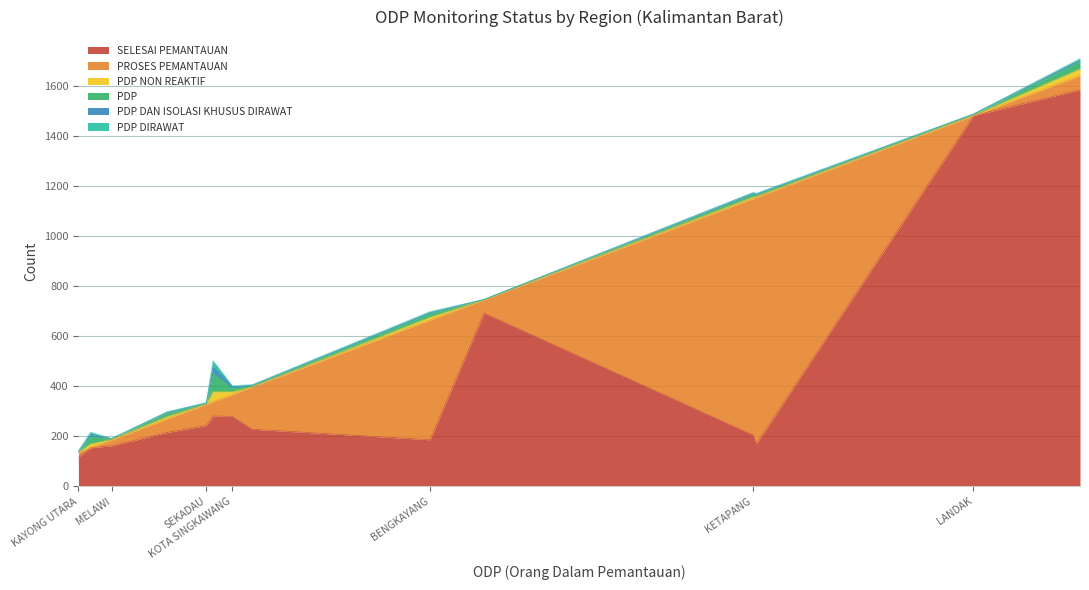

True or false: SELESAI PEMANTAUAN has a value of 186 at BENGKAYANG.

True